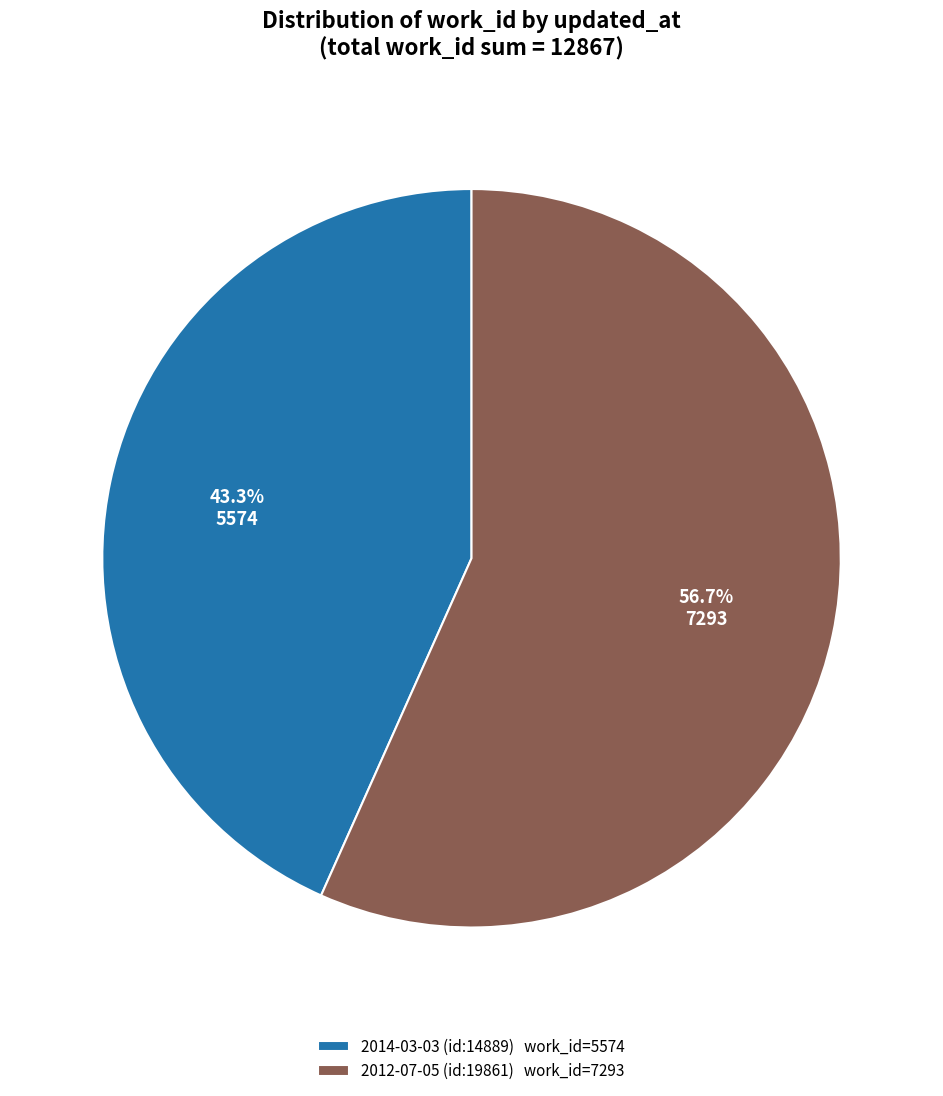

Is it true that 2012-07-05 (id:19861) is 46% of the pie?

False